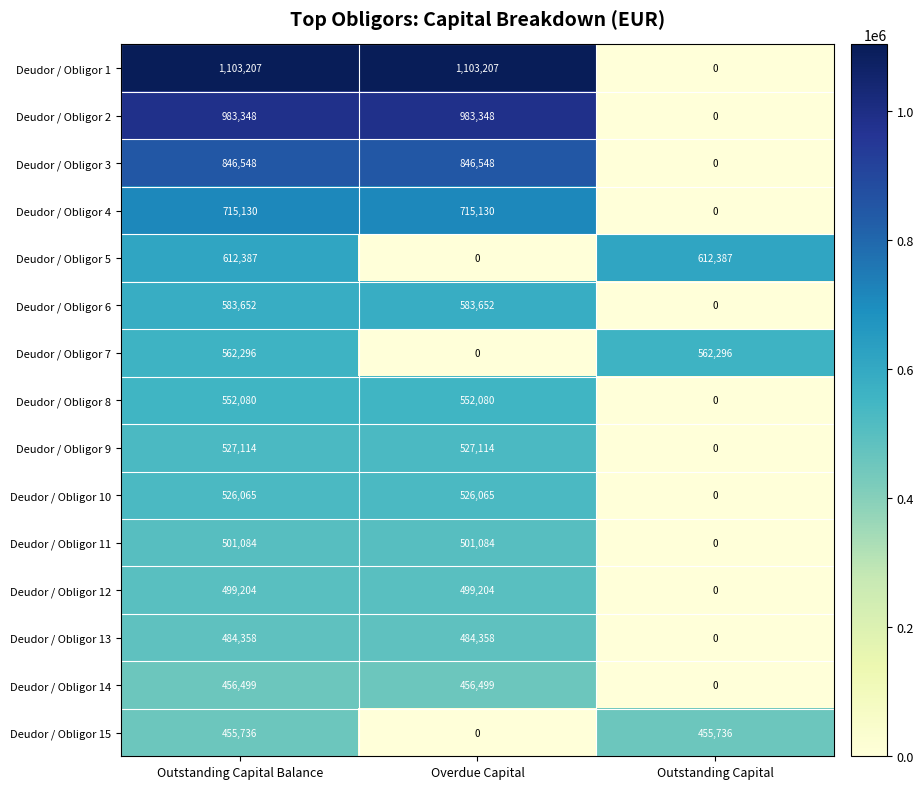

Which series changed the most between Outstanding Capital Balance and Outstanding Capital?

Deudor / Obligor 1